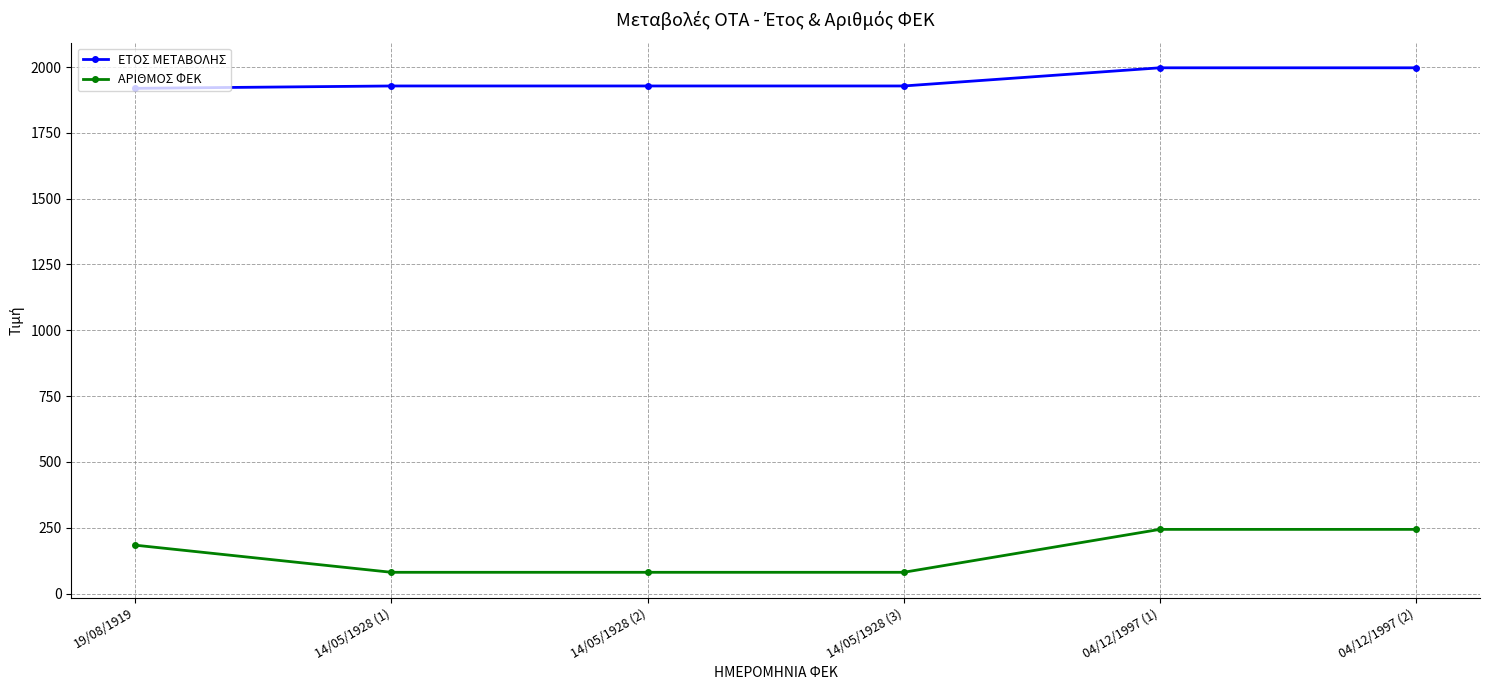

What is the sum of all ΕΤΟΣ ΜΕΤΑΒΟΛΗΣ values?

11697